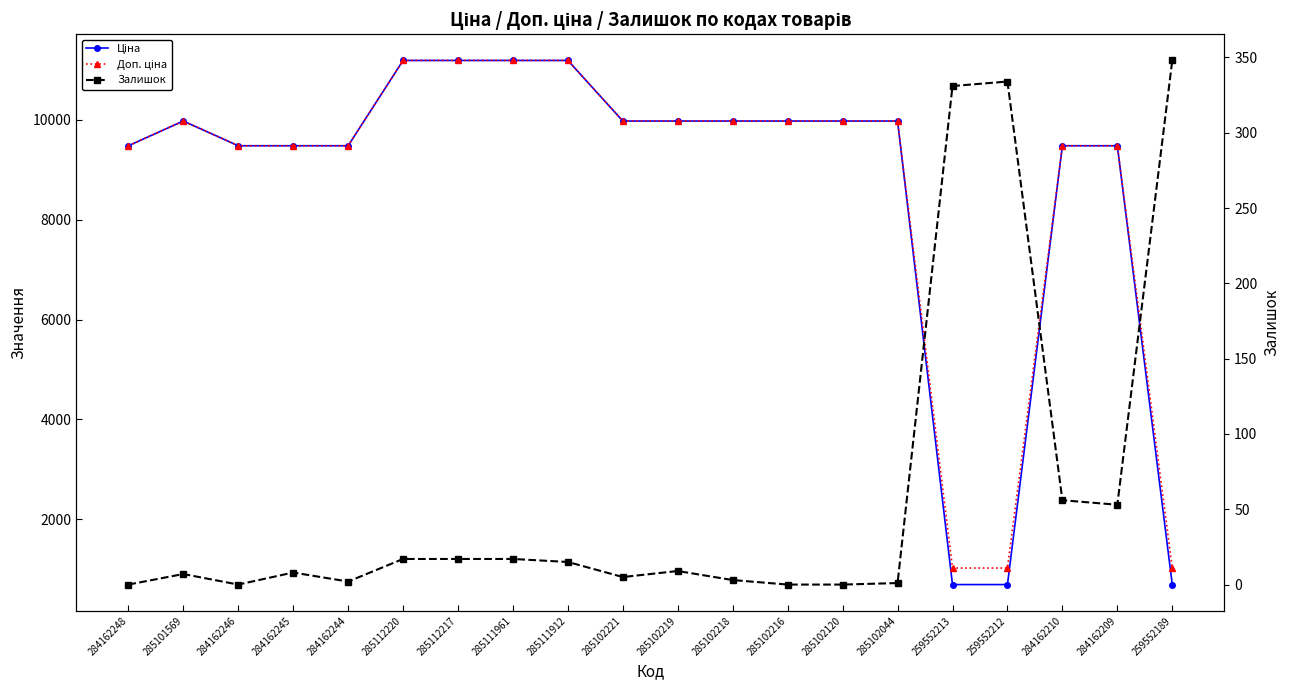

True or false: Доп. ціна and Ціна cross at least once.

False